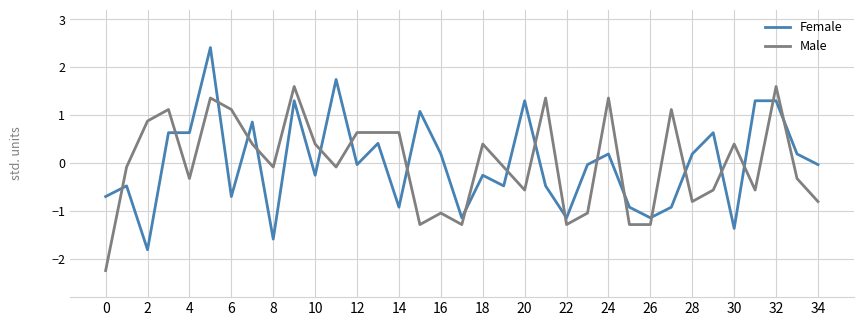

Which series has the widest spread of values?

Female